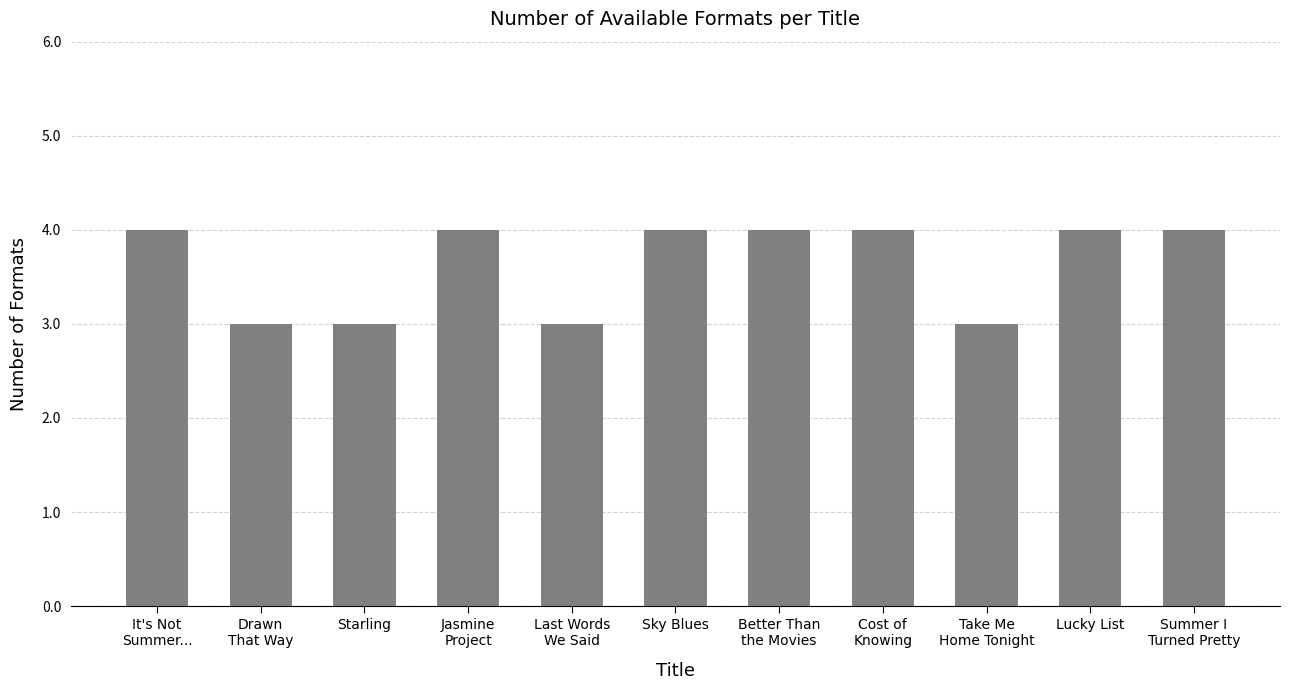

The value at Take Me
Home Tonight is 3. True or false?

True